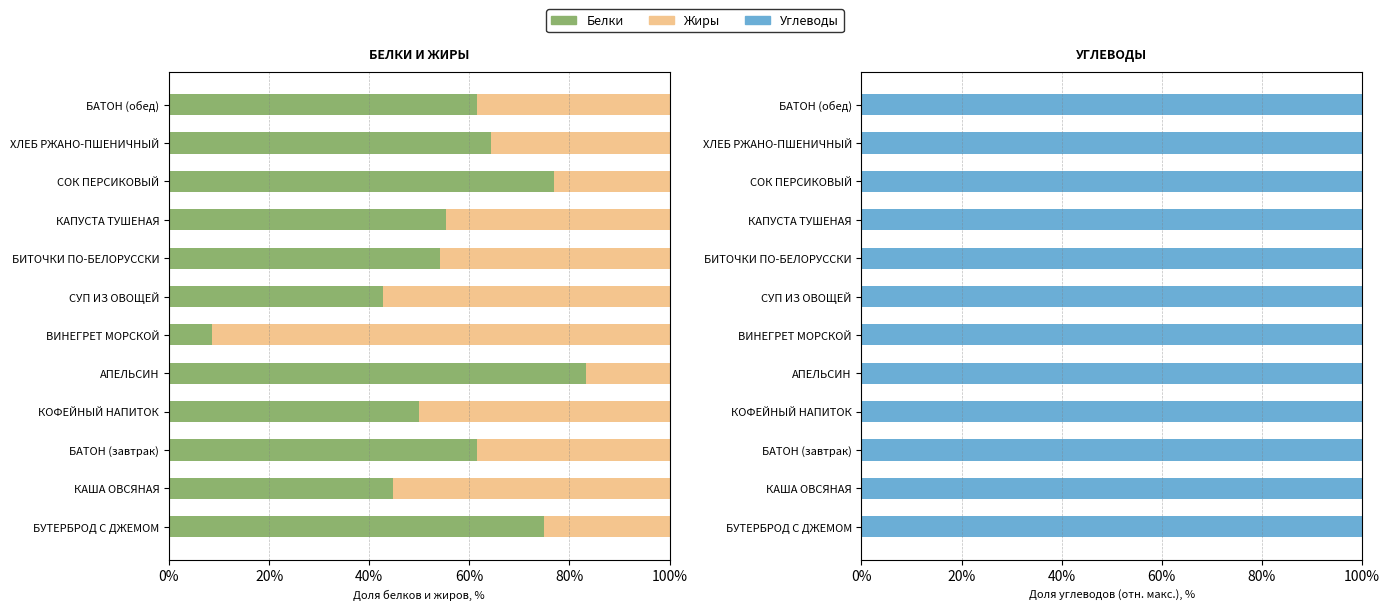

At how many categories does at least one series exceed 39?

12